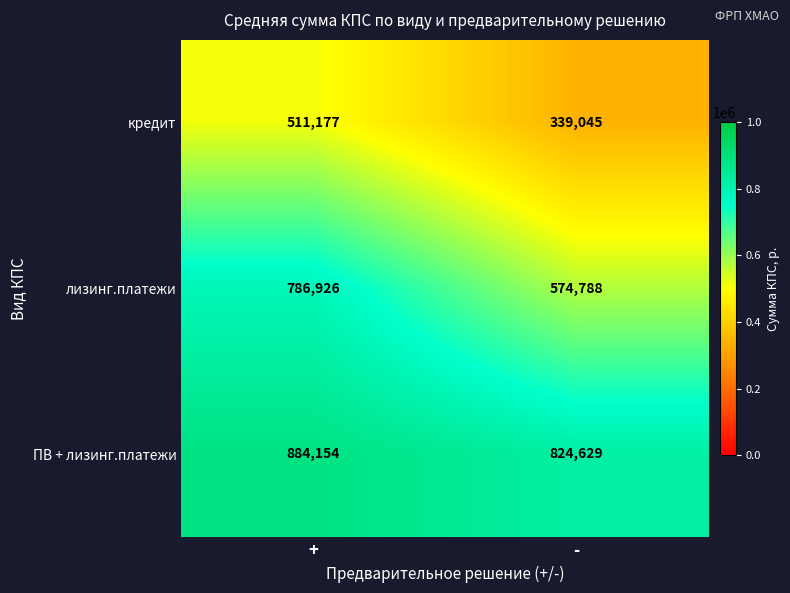

Which series has the largest total across all categories?

ПВ + лизинг.платежи